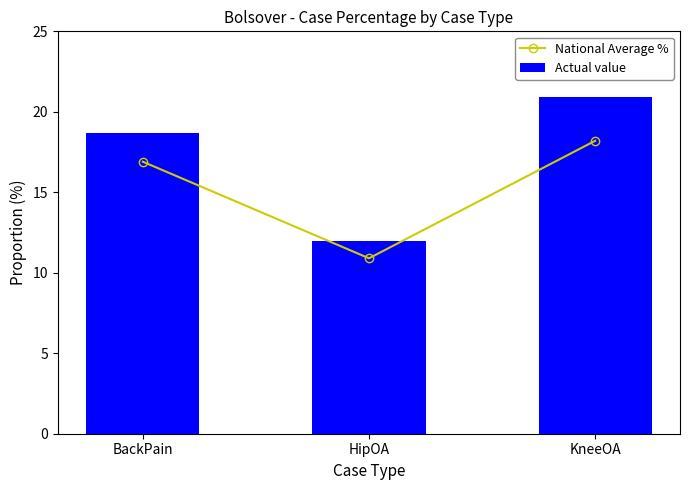

Rank the series by their average value, from lowest to highest.

National Average %, Actual value